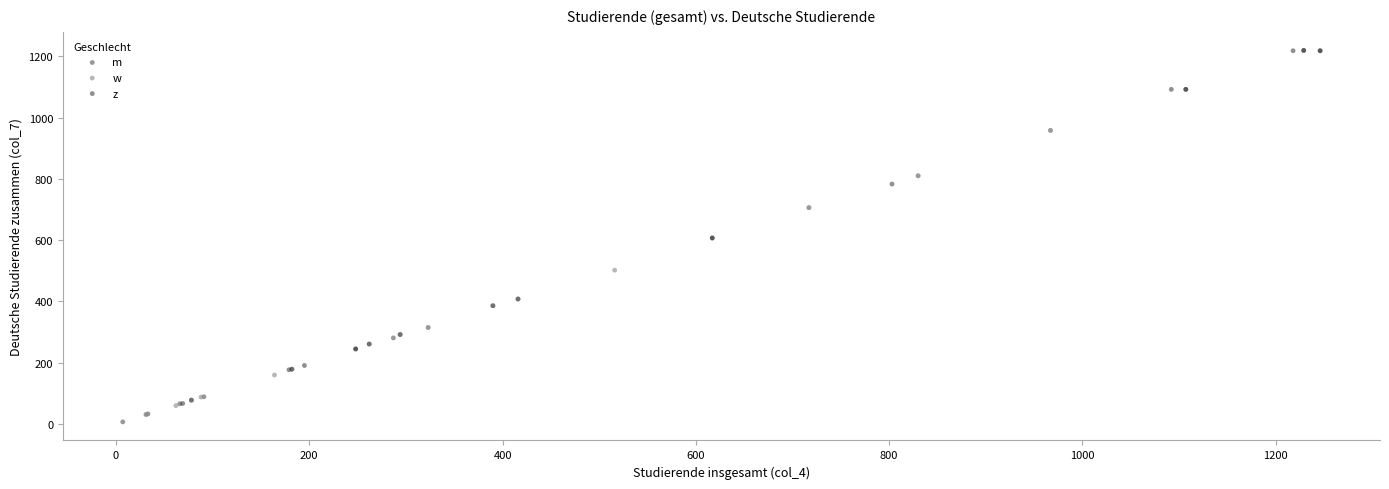

Which series reaches the minimum Y coordinate?

m